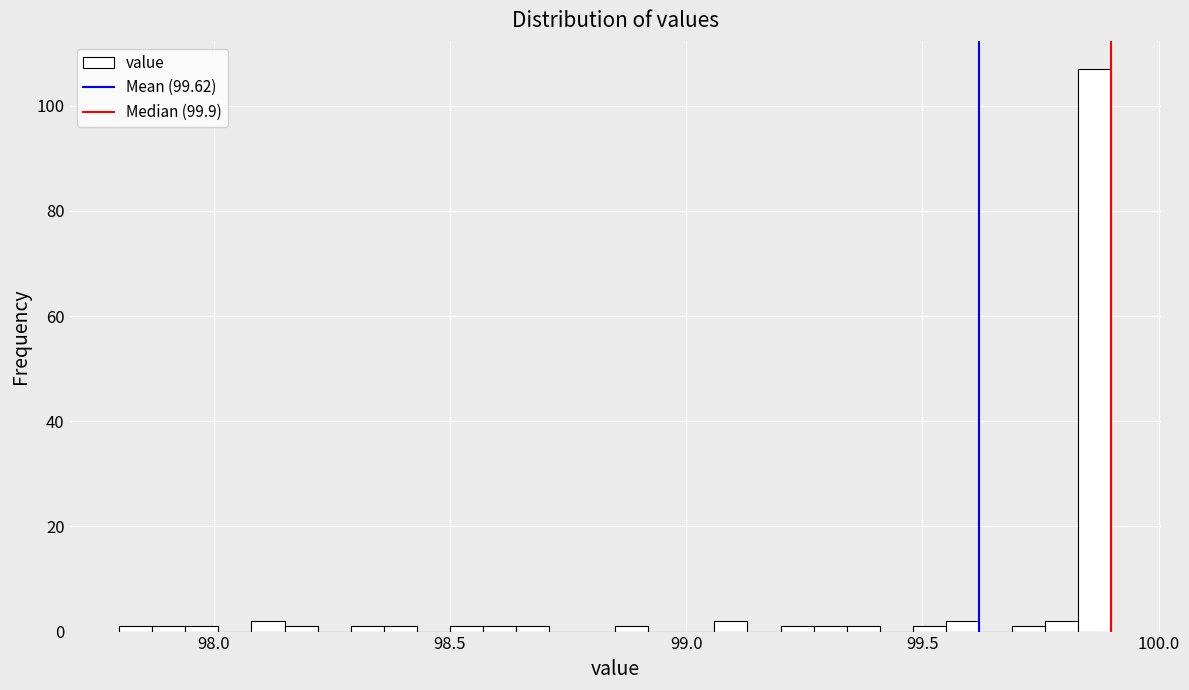

Around what value on the x-axis is the tallest bar? Give the approximate position of its centre, as read against the axis.

99.85